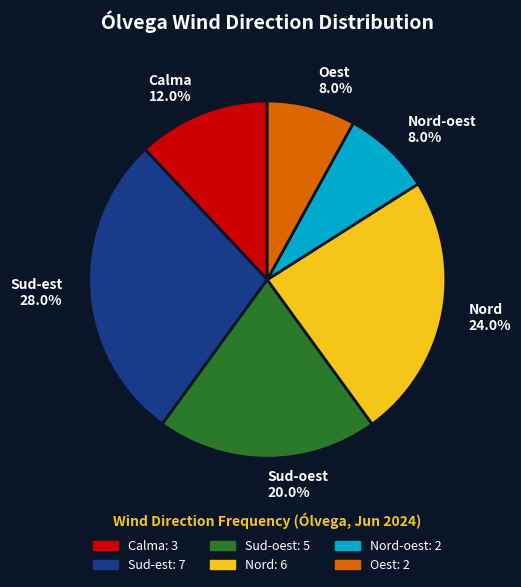

Combined, what portion of the pie is Nord-oest 8.0% and Sud-oest 20.0%?

28.0%